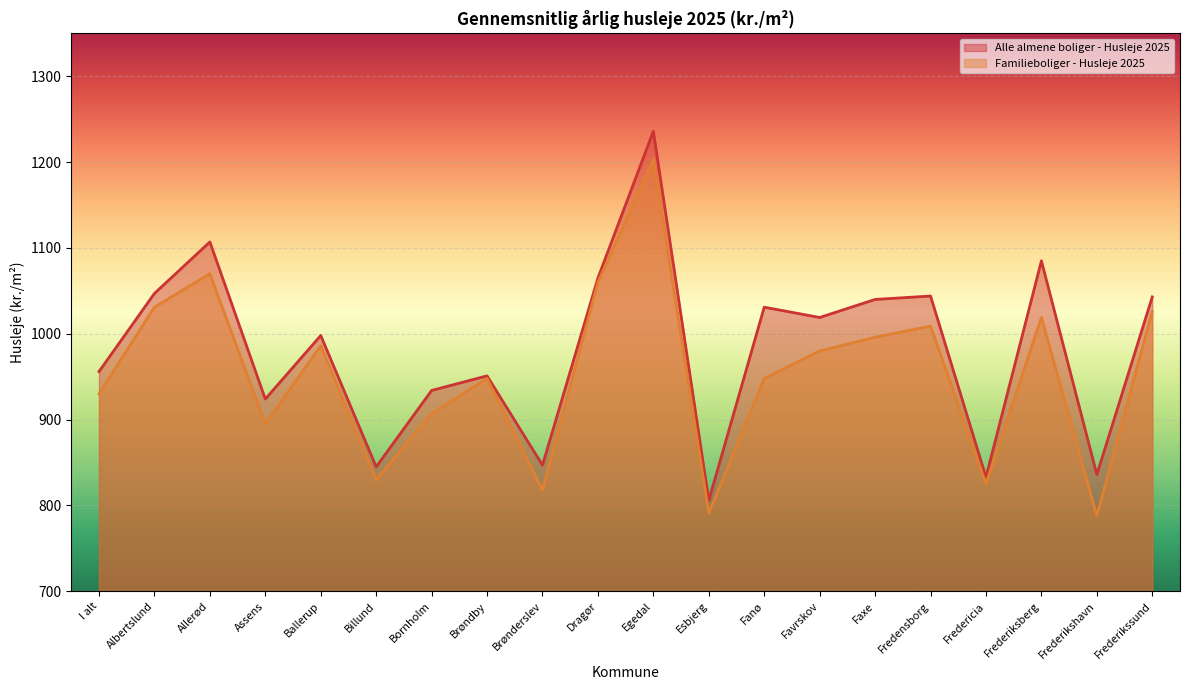

True or false: Alle almene boliger - Husleje 2025 and Familieboliger - Husleje 2025 cross at least once.

False